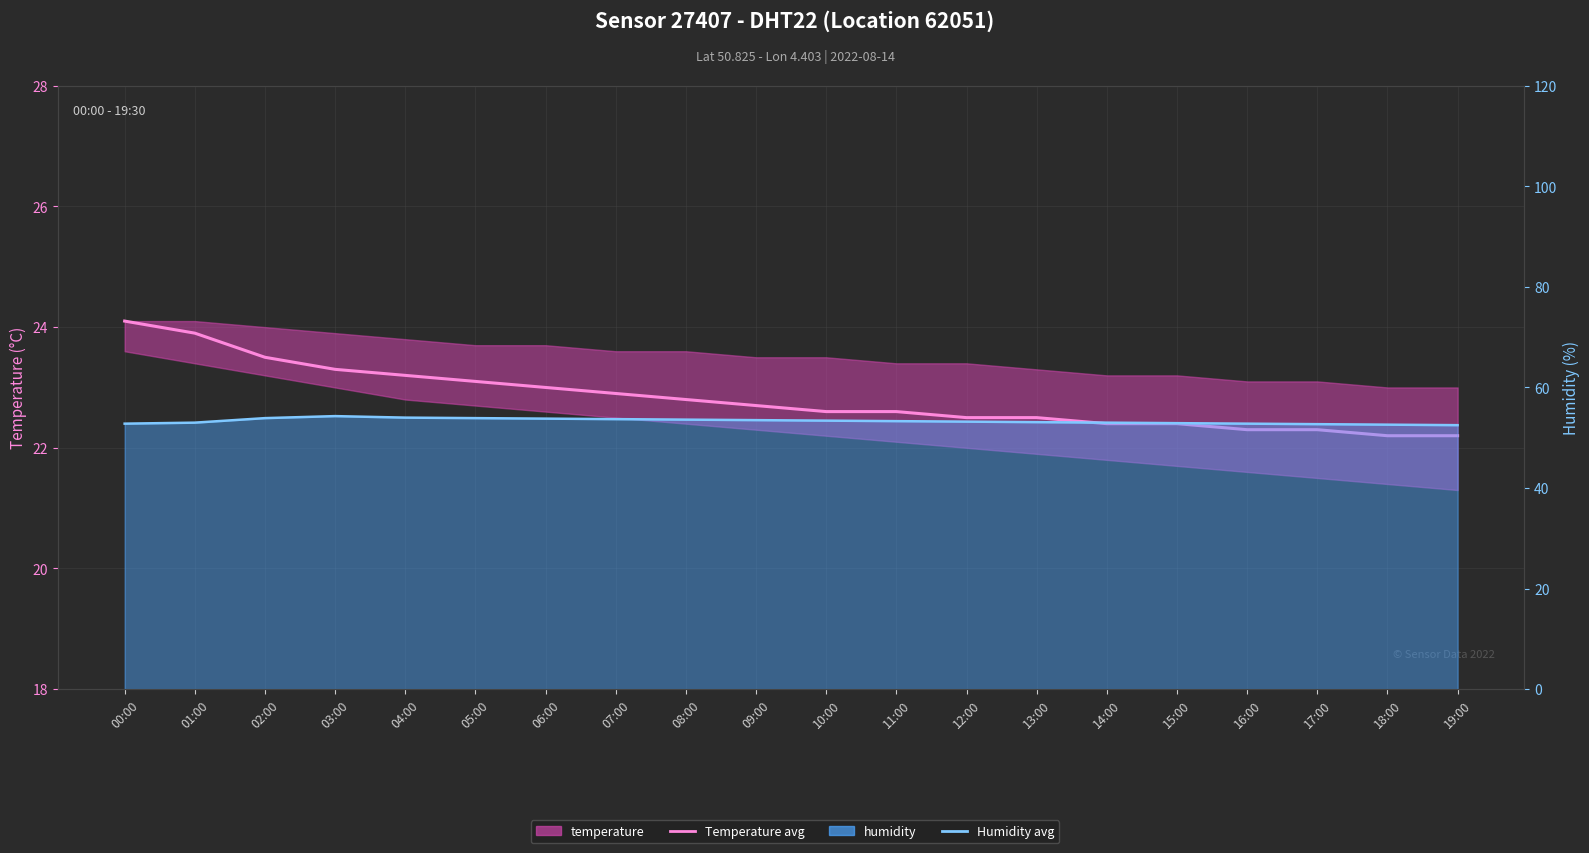

What is the approximate value of Temperature avg at 10:00?

22.6